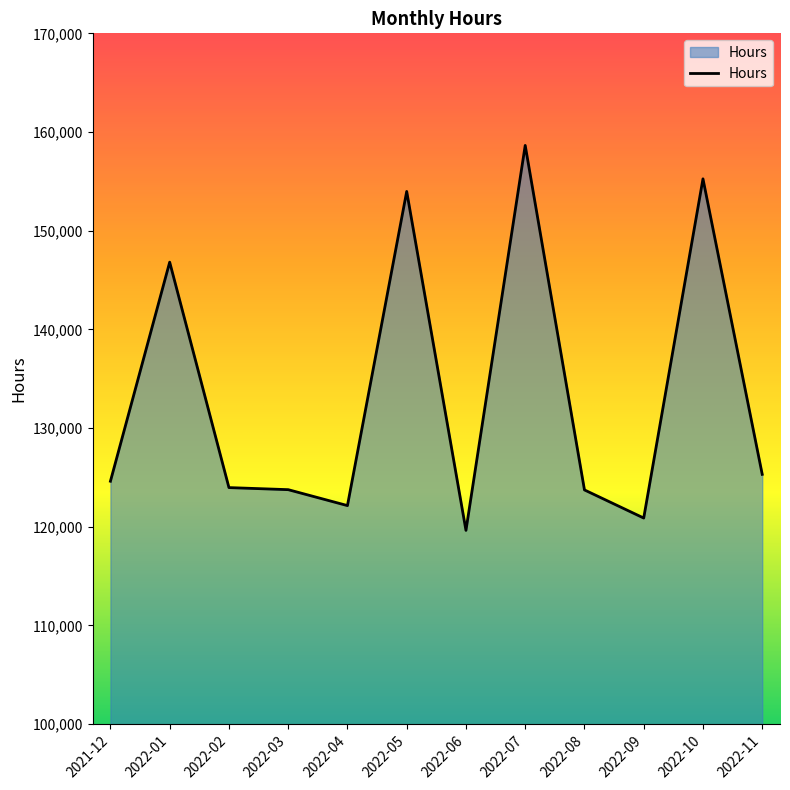

The value at 2022-01 is 68203.7. True or false?

False